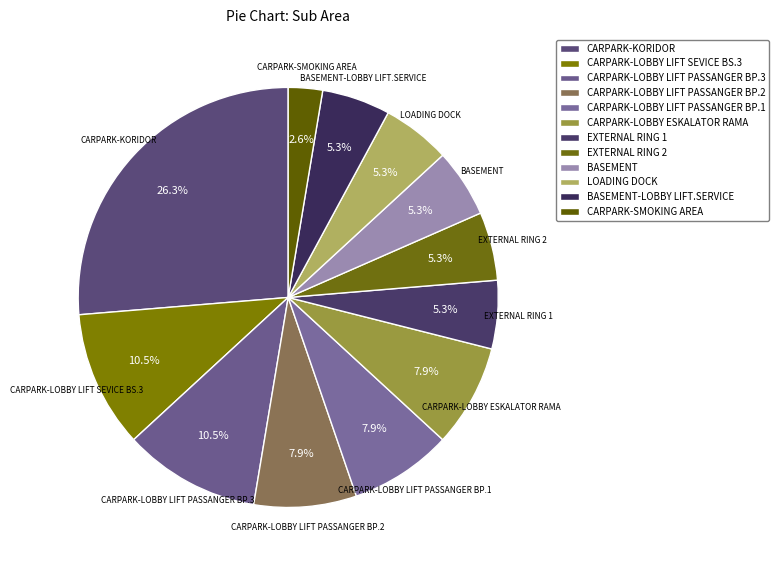

To the nearest percent, what is the difference between the largest and smallest slice percentages?

24%